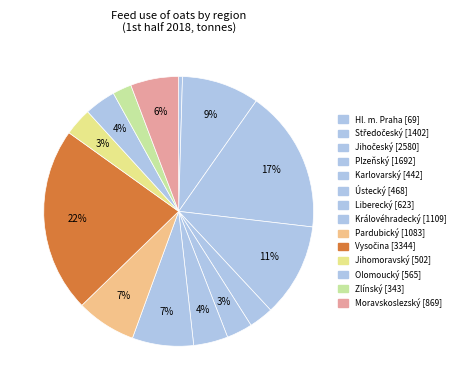

Rank the categories by value from lowest to highest.

Hl. m. Praha, Zlínský, Karlovarský, Ústecký, Jihomoravský, Olomoucký, Liberecký, Moravskoslezský, Pardubický, Královéhradecký, Středočeský, Plzeňský, Jihočeský, Vysočina